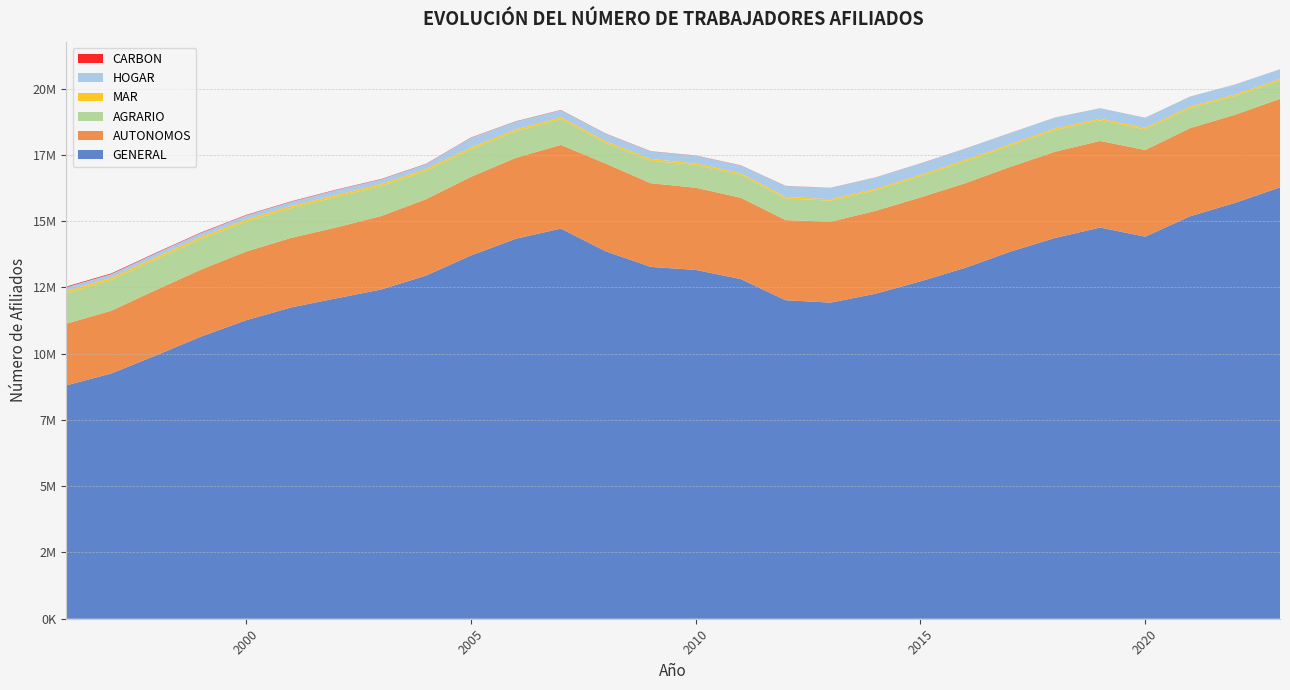

Reading left to right, what are all the values shown in this chart?

GENERAL: 1996=8805254	1997=9255280	1998=9940826	1999=10649671	2000=11263580	2001=11747040	2002=12087569	2003=12420983	2004=12947234	2005=13706569	2006=14338759	2007=14719806	2008=13862376	2009=13275386	2010=13161364	2011=12816948	2012=12017519	2013=11926982	2014=12262304	2015=12730510	2016=13242454	2017=13850570	2018=14370362	2019=14758870	2020=14415649	2021=15185343	2022=15691796	2023=16276315
AUTONOMOS: 1996=2326179	1997=2367454	1998=2470154	1999=2528340	2000=2591100	2001=2622593	2002=2674945	2003=2771318	2004=2880546	2005=2966184	2006=3052886	2007=3157930	2008=3309590	2009=3157046	2010=3100479	2011=3067499	2012=3022980	2013=3051795	2014=3126593	2015=3165812	2016=3191291	2017=3200314	2018=3253039	2019=3267428	2020=3269541	2021=3325252	2022=3324048	2023=3339845
AGRARIO: 1996=1154114	1997=1163546	1998=1164423	1999=1154489	2000=1135659	2001=1130389	2002=1149442	2003=1134078	2004=1068850	2005=1039935	2006=1001463	2007=974027	2008=775940	2009=849076	2010=858237	2011=867993	2012=813502	2013=794587	2014=772846	2015=795474	2016=819903	2017=799271	2018=818493	2019=777793	2020=778896	2021=752793	2022=707668	2023=686102
MAR: 1996=78857	1997=77136	1998=75219	1999=75448	2000=75715	2001=74936	2002=74123	2003=71238	2004=69902	2005=69051	2006=68017	2007=66632	2008=63974	2009=62273	2010=60097	2011=58782	2012=57709	2013=57415	2014=57236	2015=56036	2016=58781	2017=59579	2018=61080	2019=60586	2020=58155	2021=58849	2022=59309	2023=58278
HOGAR: 1996=143308	1997=141257	1998=145417	1999=151369	2000=152963	2001=158167	2002=188178	2003=179319	2004=184193	2005=364754	2006=300134	2007=269150	2008=286027	2009=289056	2010=291670	2011=294916	2012=416124	2013=422915	2014=428905	2015=429175	2016=426765	2017=418964	2018=409679	2019=395683	2020=381482	2021=380570	2022=375515	2023=371607
CARBON: 1996=26949	1997=24759	1998=20255	1999=19009	2000=17201	2001=15627	2002=14133	2003=12625	2004=11195	2005=9689	2006=9000	2007=8210	2008=7706	2009=7181	2010=6248	2011=5654	2012=4654	2013=4348	2014=4000	2015=3583	2016=2703	2017=2409	2018=1910	2019=1276	2020=1129	2021=1005	2022=981	2023=895